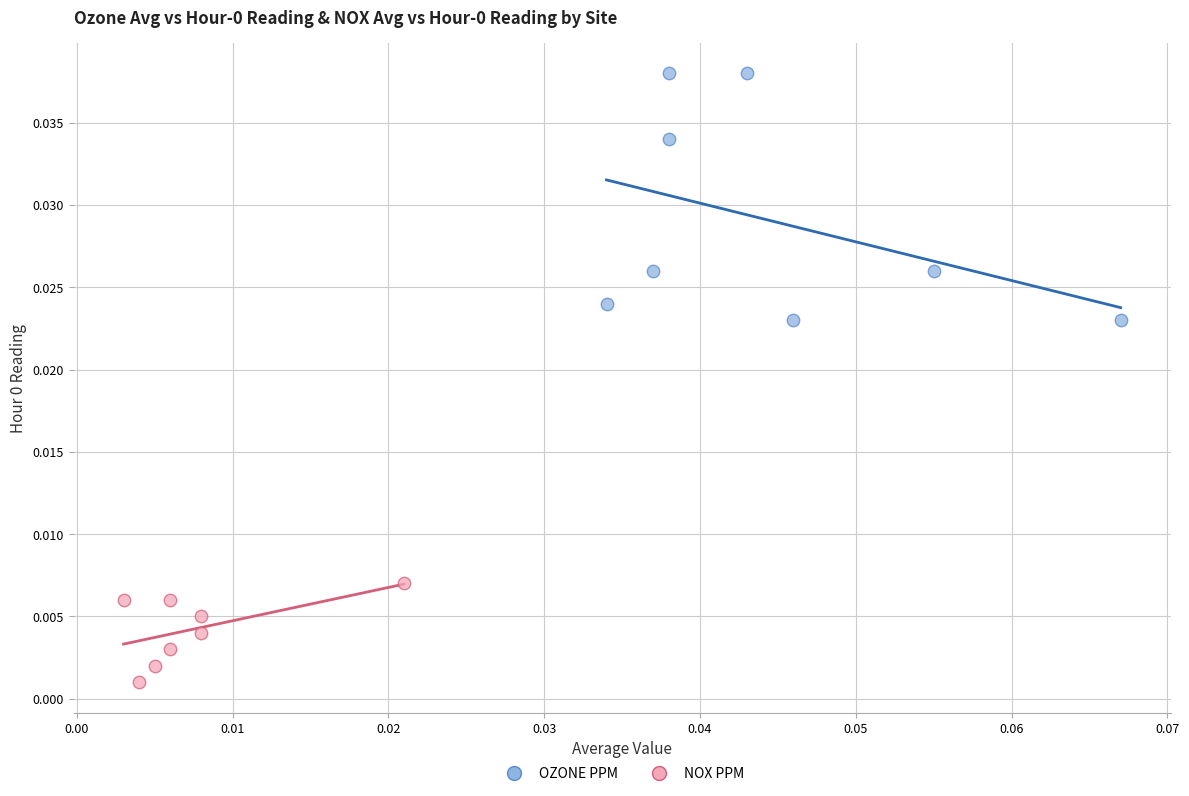

Which series has the widest spread of Y values?

OZONE PPM